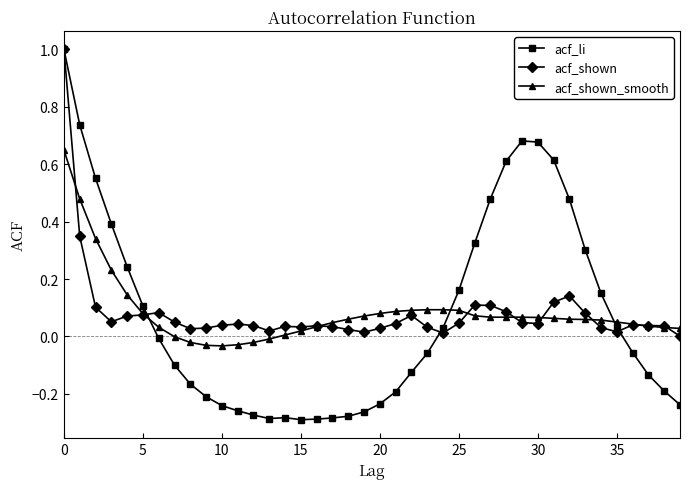

True or false: acf_li has more than 0 points higher than both neighbors.

True